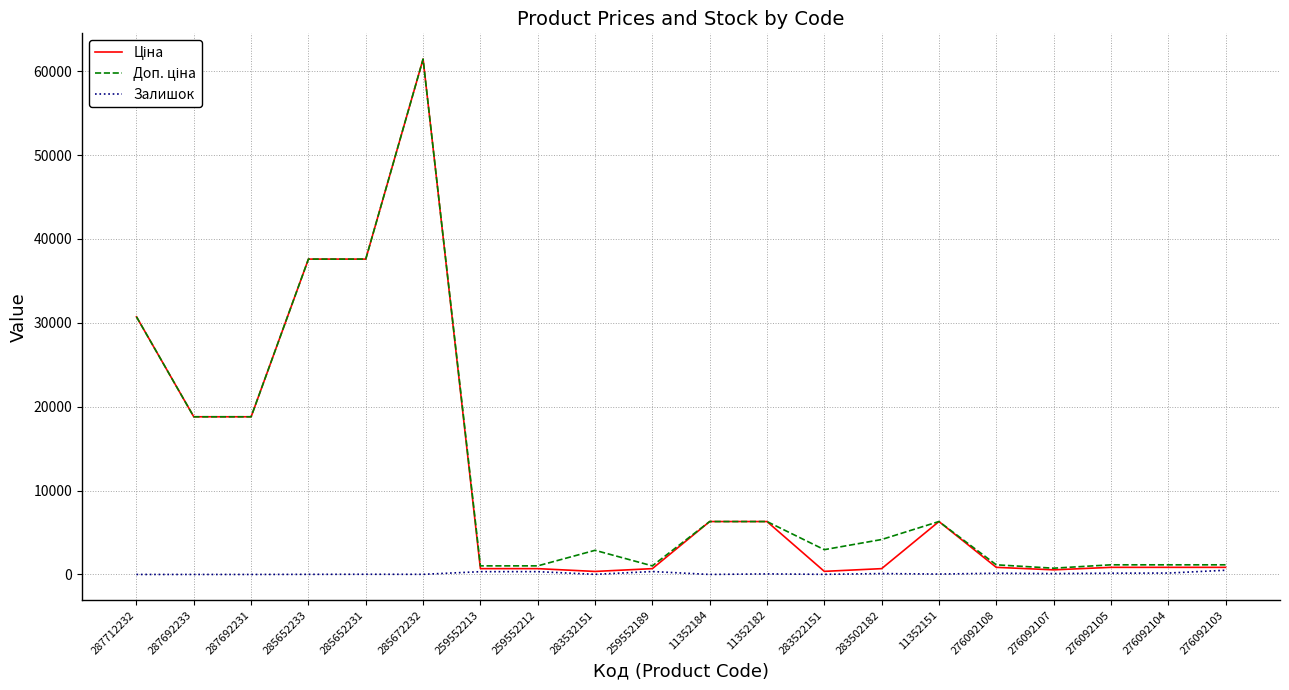

What is the maximum value shown in the chart?

61434.3